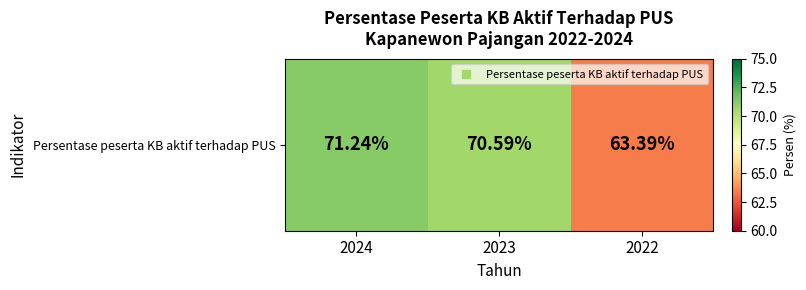

At which category does the chart reach its minimum across all series?

2022